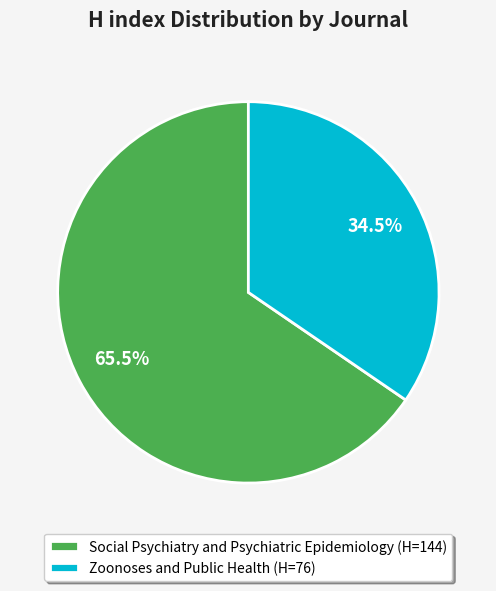

To the nearest percent, what is the difference between the Zoonoses and Public Health and Social Psychiatry and Psychiatric Epidemiology slice percentages?

31%